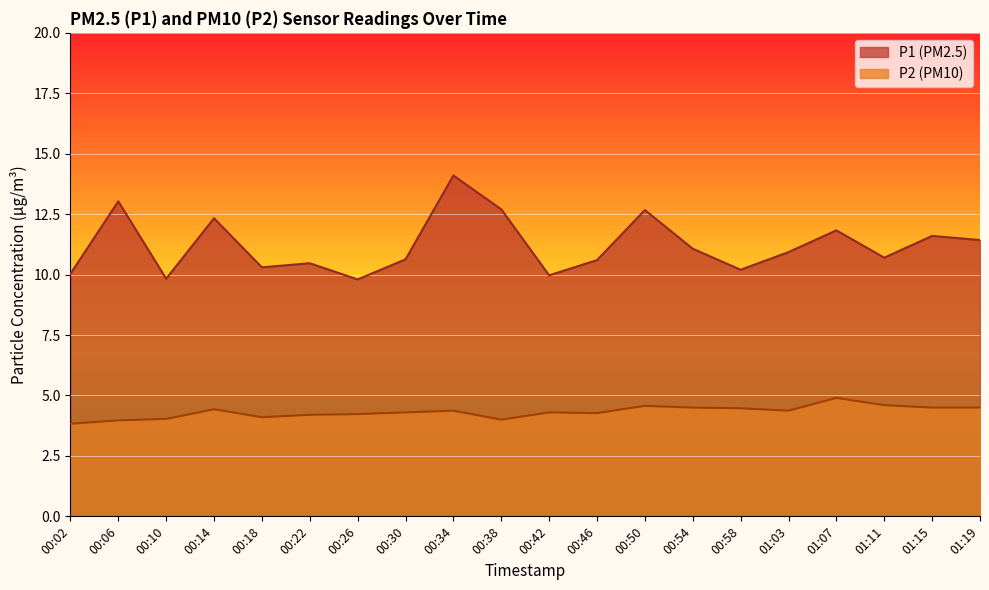

How many lines are shown in the chart?

2